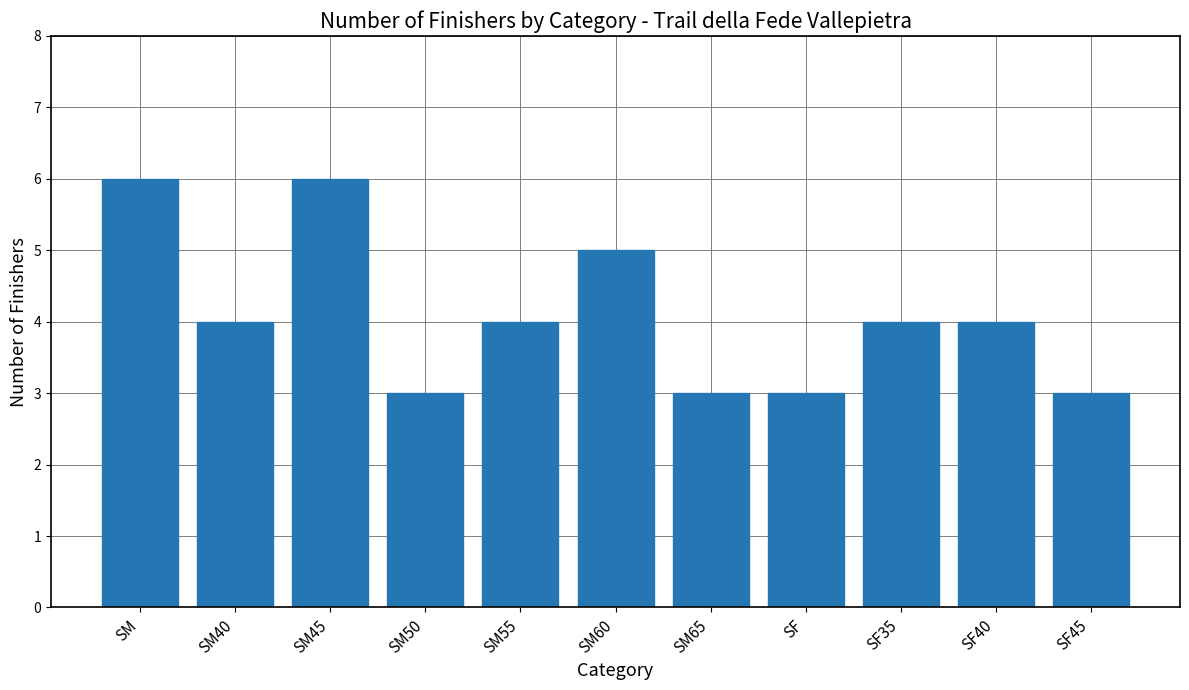

Count the number of data series in this chart.

1